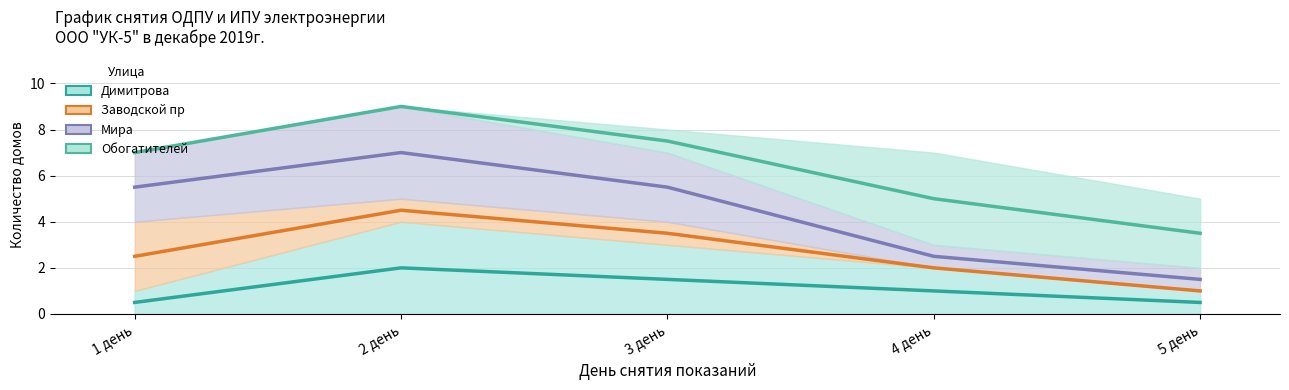

What is the sum of the Мира values at 4 день and 1 день?

8.0